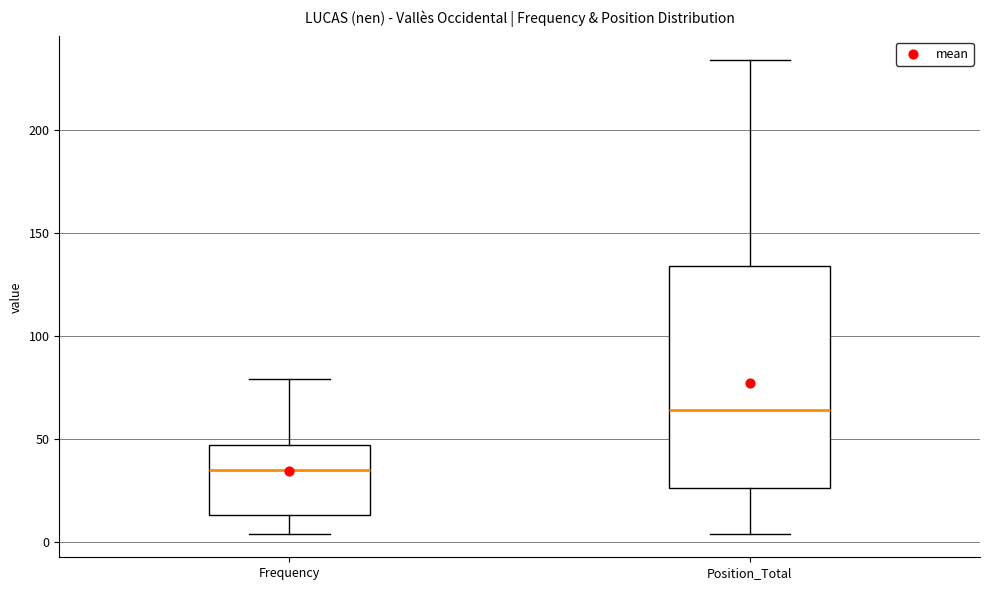

Reading left to right, transcribe this box plot: for each box, give where its median line is, the range the box spans, and where its two whiskers end, as read against the y-axis. The values are not printed on the chart, so give them approximately, as read against the axis.

Frequency: median 35, box 15 to 45, whiskers 5 to 80
Position_Total: median 65, box 25 to 135, whiskers 5 to 235